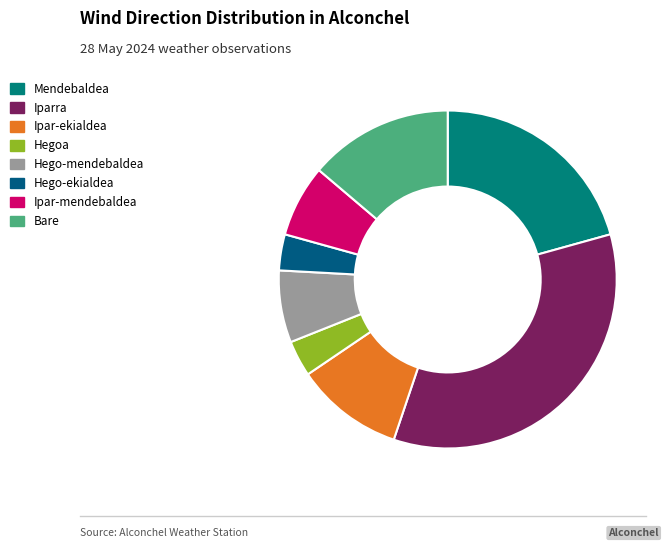

How many slices are in this pie chart?

8